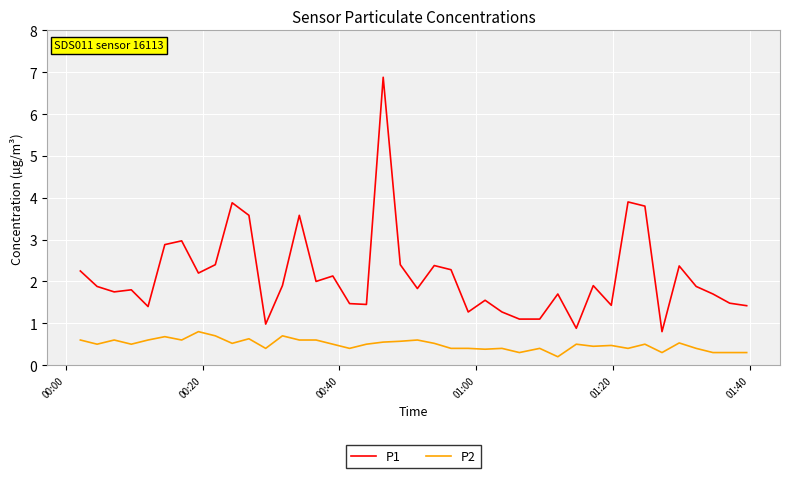

What is the greatest value displayed?

6.9